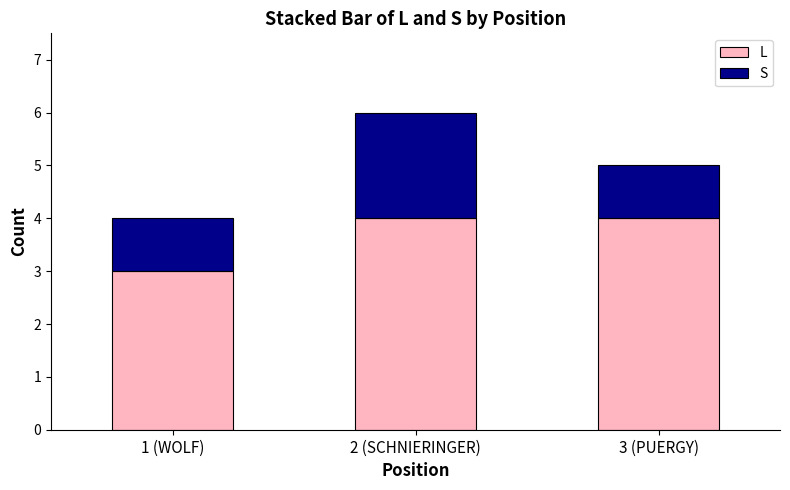

How many series are shown in this chart?

2